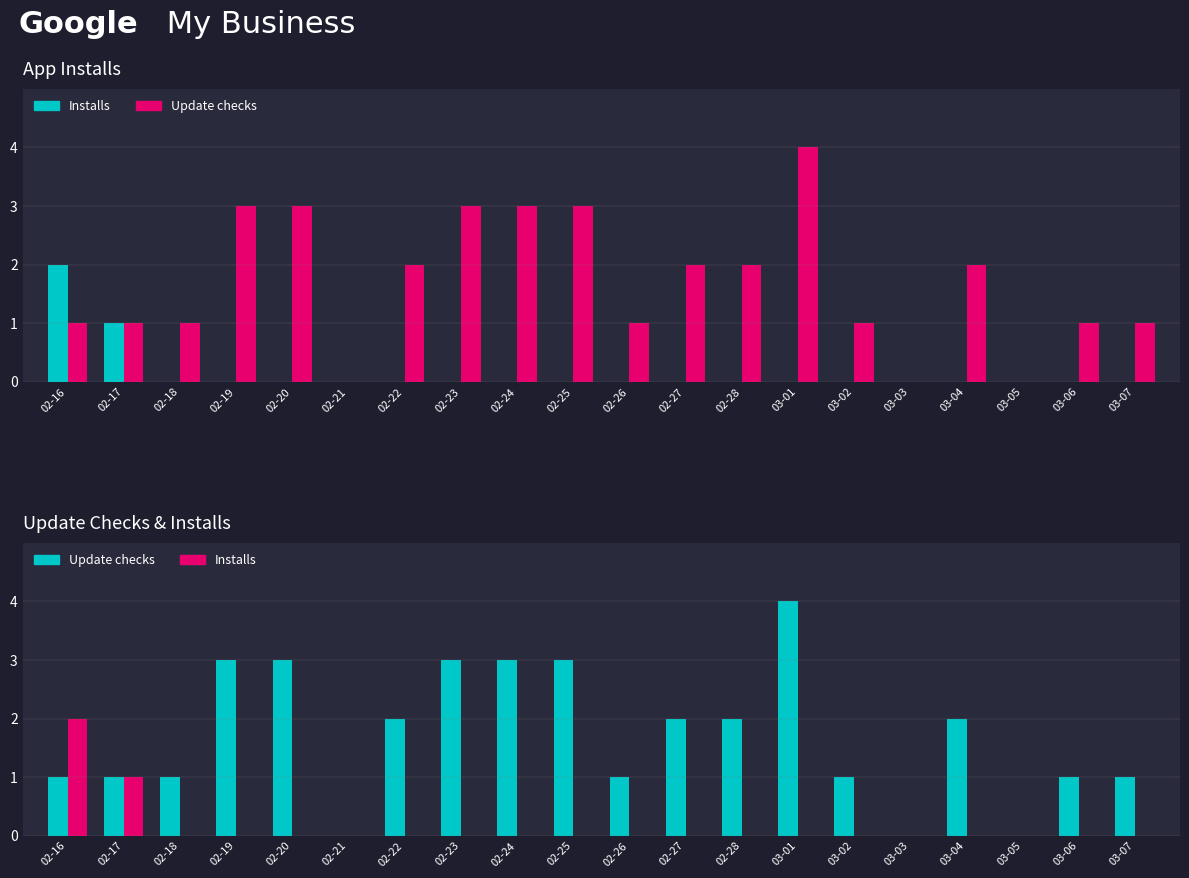

What is the maximum value shown in the chart?

4